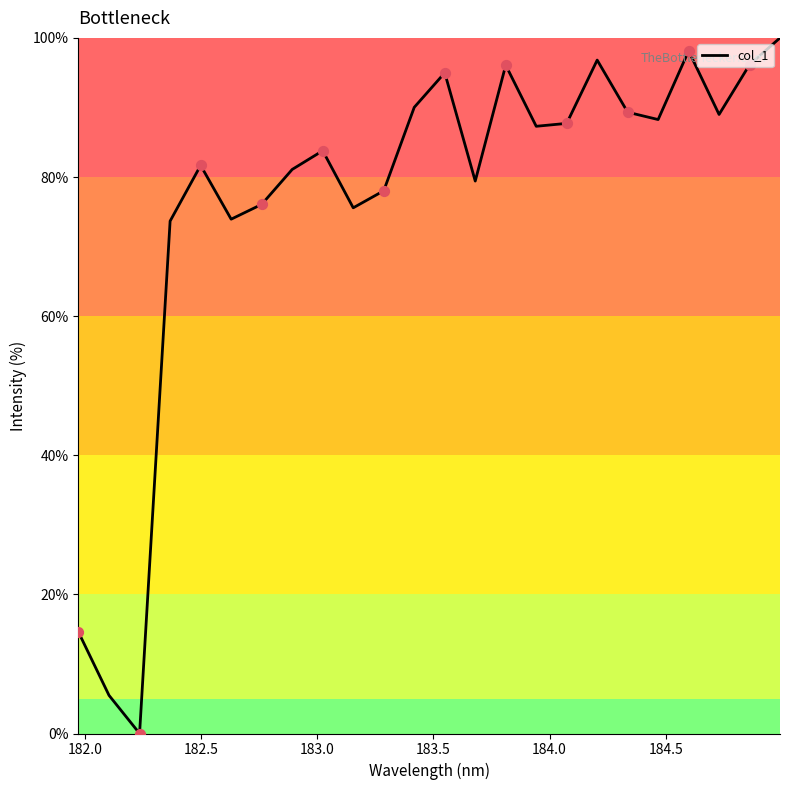

What is the difference between the maximum and minimum values?

100.0